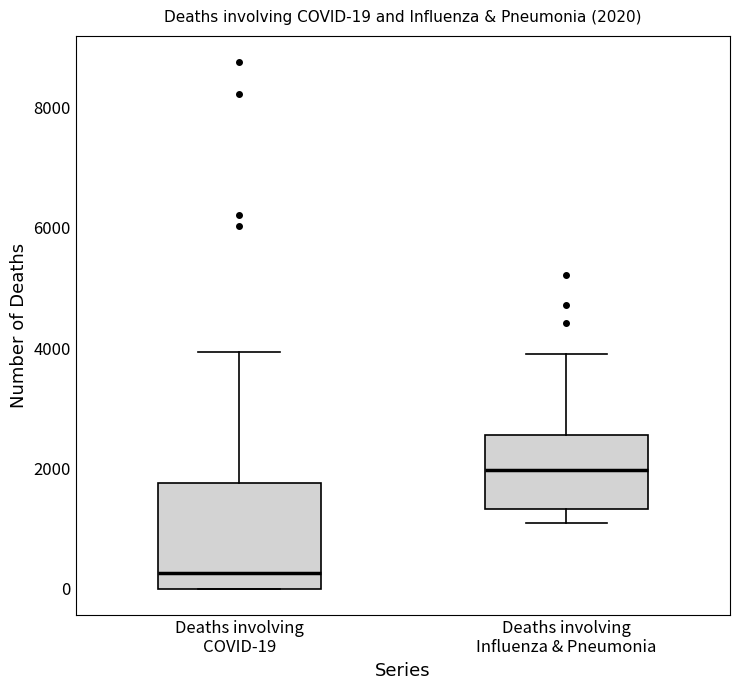

Comparing the boxes themselves (not the whiskers), which one is the tallest?

Deaths involving COVID-19